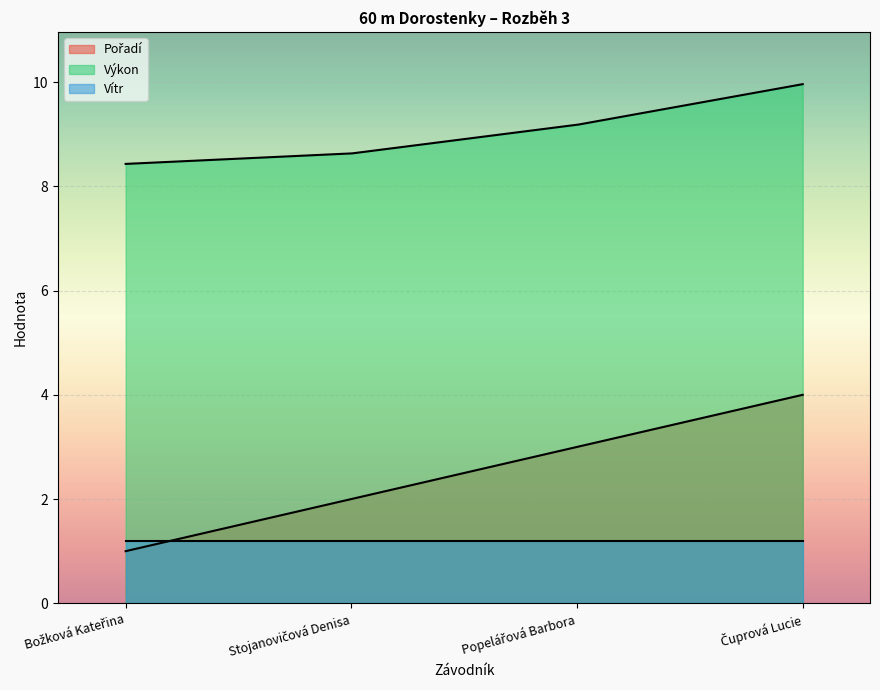

What are all the series names shown in the legend?

Pořadí, Výkon, Vítr